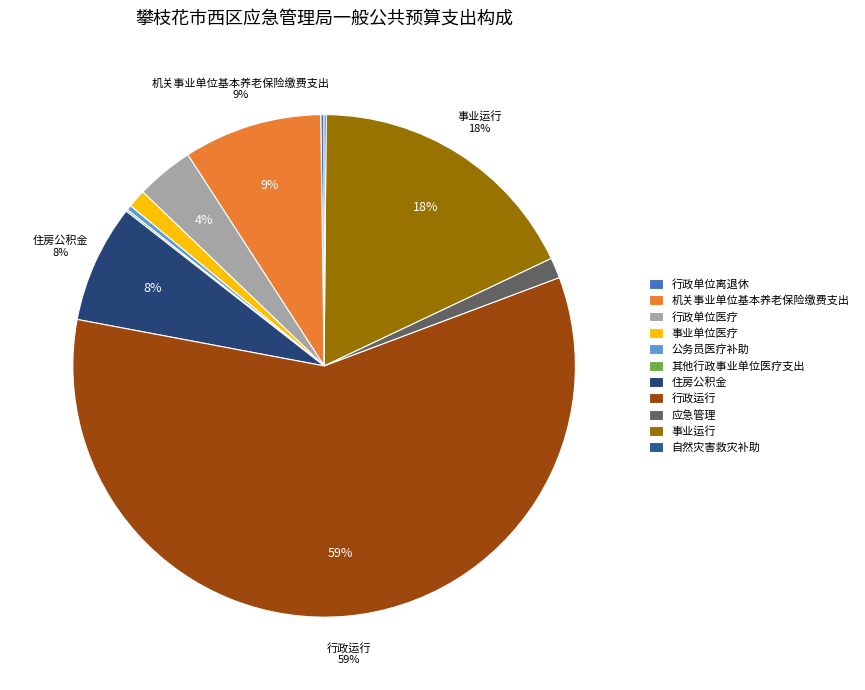

Is it true that 事业运行 is 27% of the pie?

False